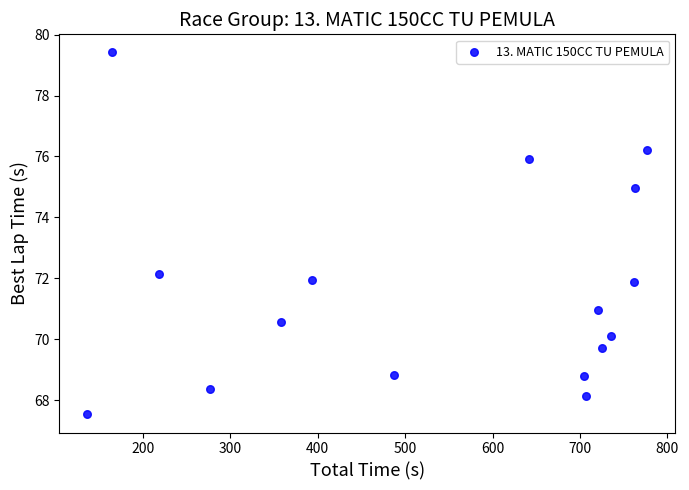

What is the range of X values (max minus min)?

640.3